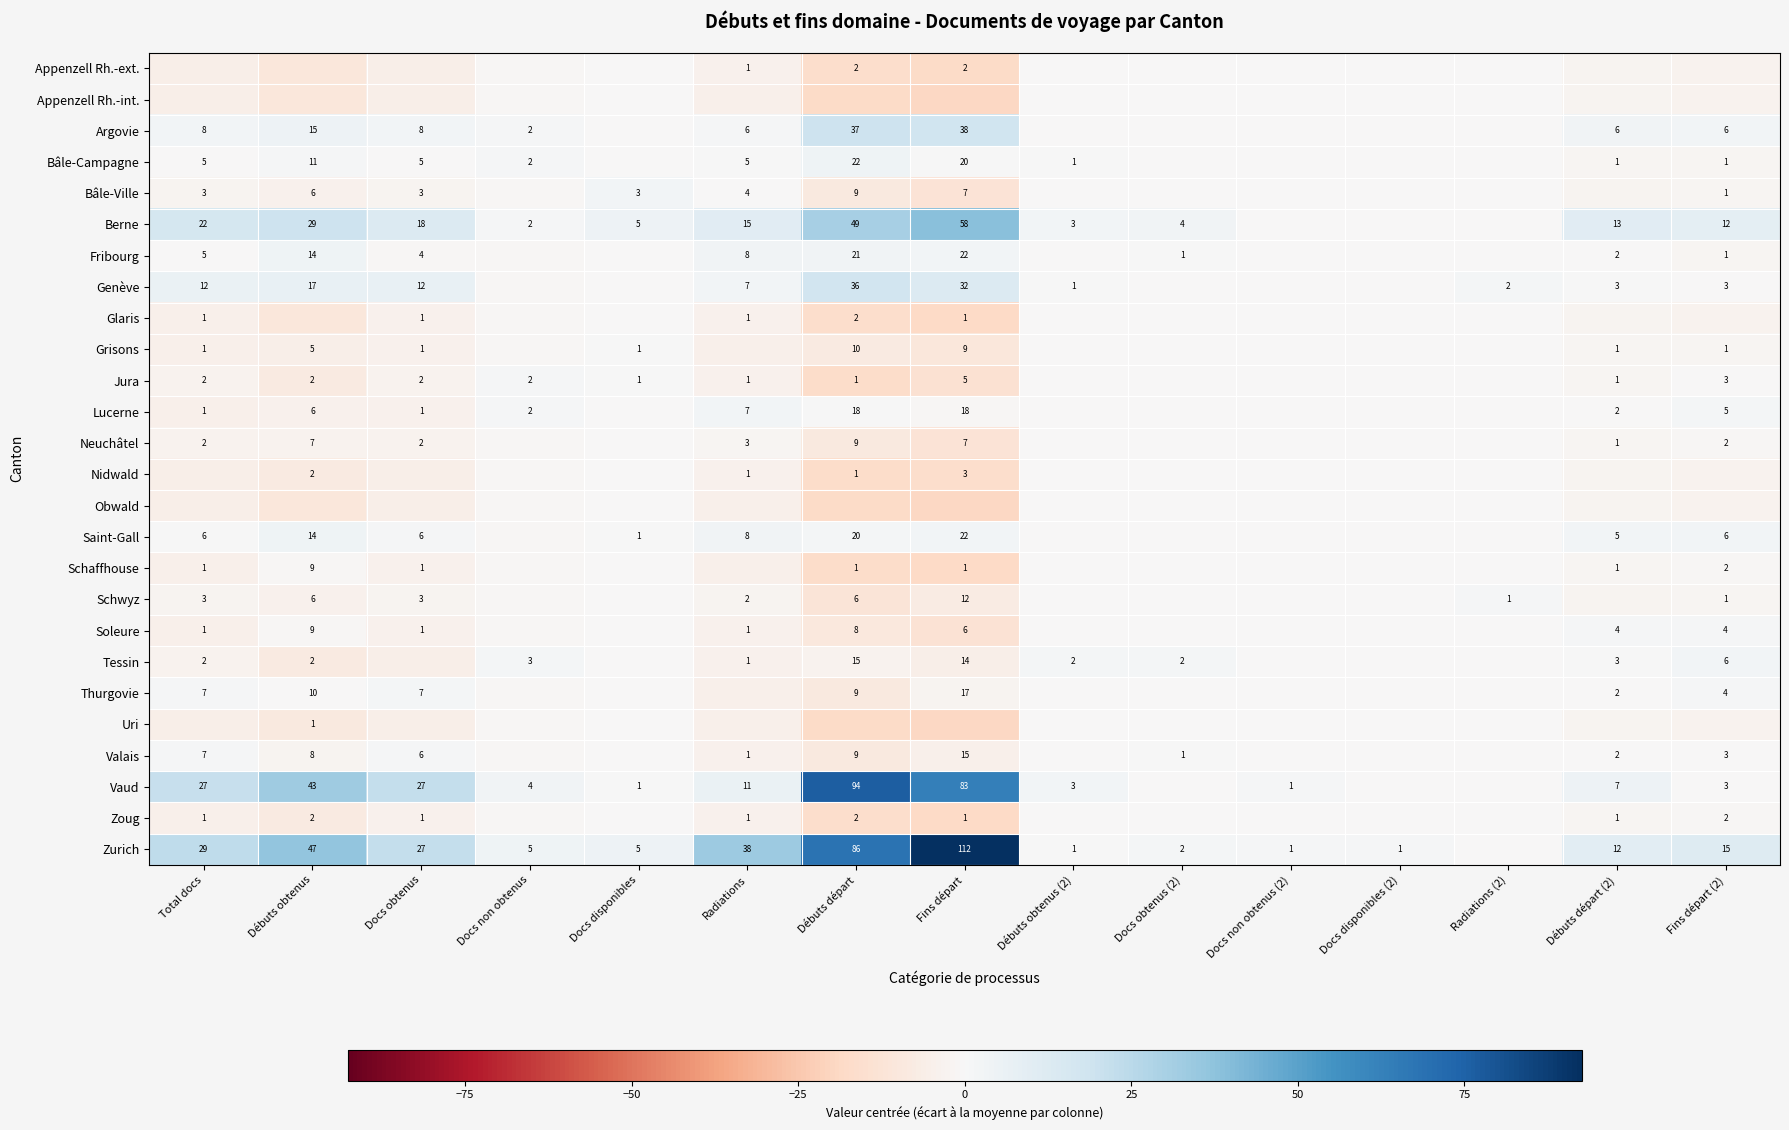

What is the sum of all Zurich values?

309.7